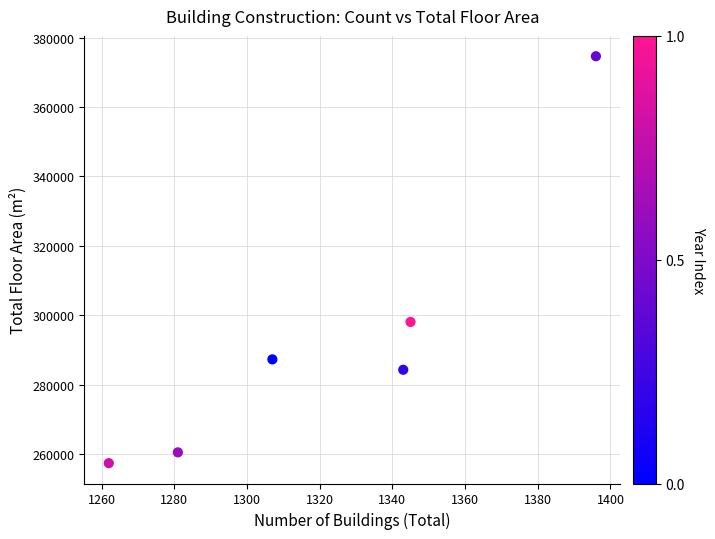

What is the average Y value?

293712